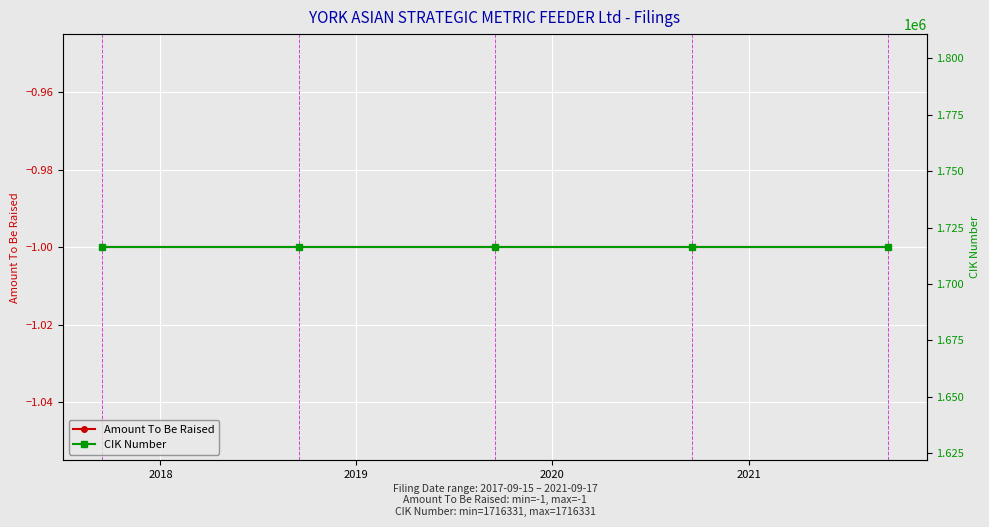

What is the value of the CIK Number point at the 1st from the left?

1716331